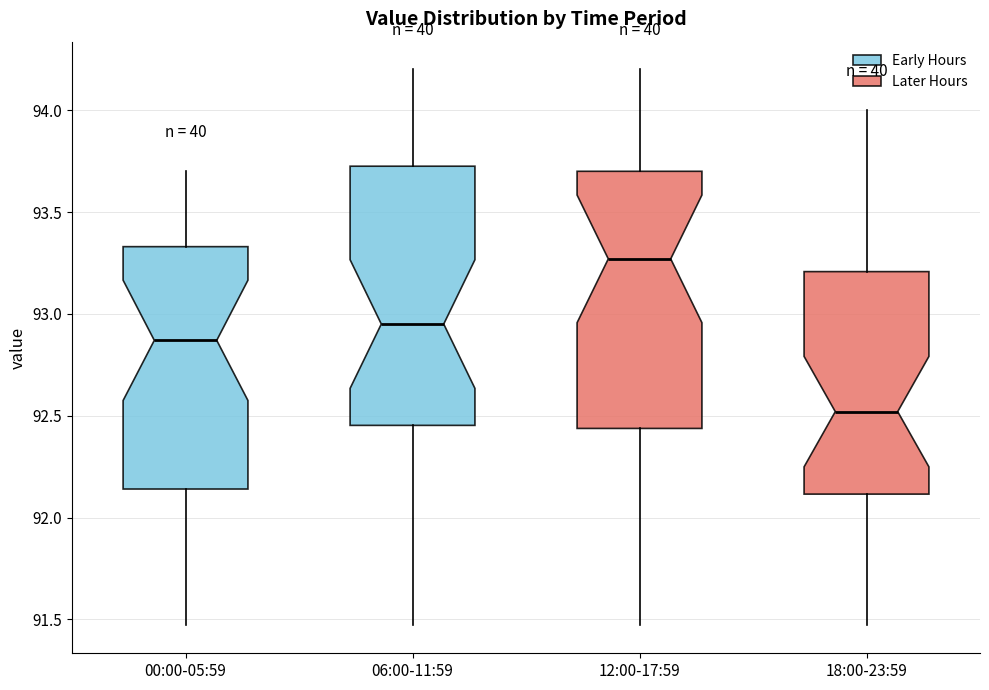

Reading left to right, transcribe this box plot: for each box, give where its median line is, the range the box spans, and where its two whiskers end, as read against the y-axis. The values are not printed on the chart, so give them approximately, as read against the axis.

00:00-05:59: median 92.85, box 92.15 to 93.35, whiskers 91.45 to 93.70
06:00-11:59: median 92.95, box 92.45 to 93.75, whiskers 91.45 to 94.20
12:00-17:59: median 93.25, box 92.45 to 93.70, whiskers 91.45 to 94.20
18:00-23:59: median 92.50, box 92.10 to 93.20, whiskers 91.45 to 94.00